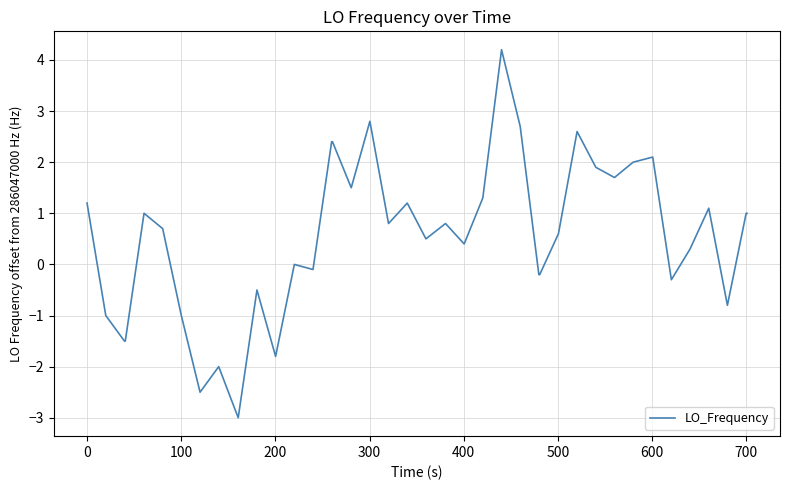

What is the difference between the maximum and minimum values?

7.2